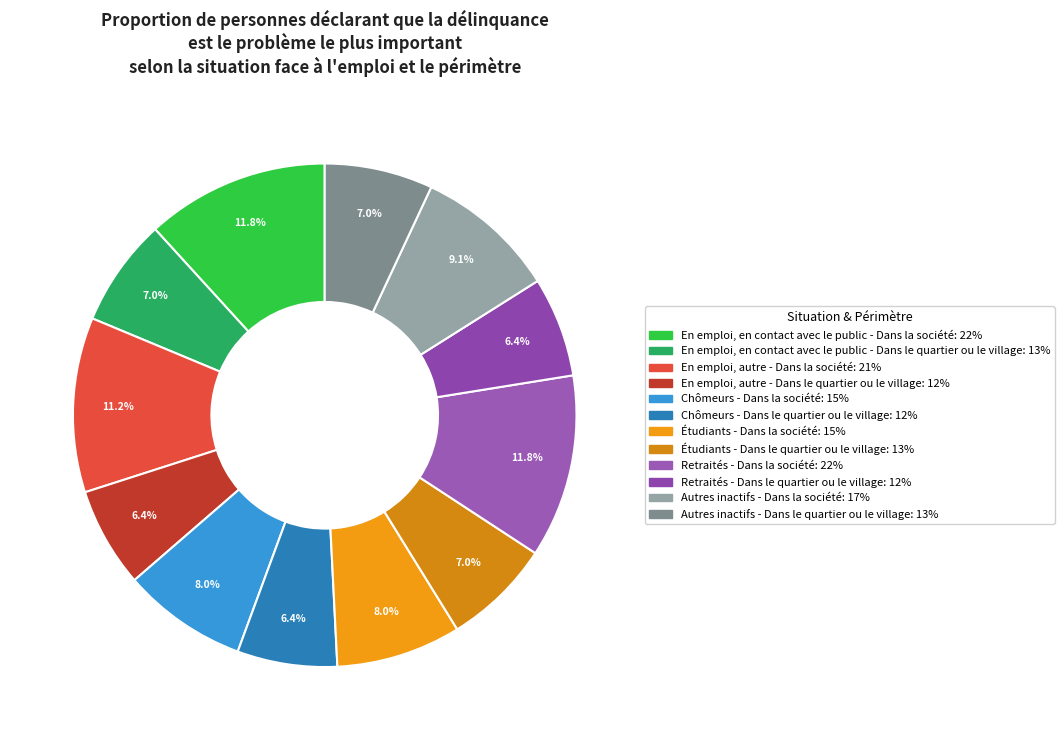

What is the change in value from En emploi, en contact avec le public - Dans la société to Autres inactifs - Dans la société?

-5